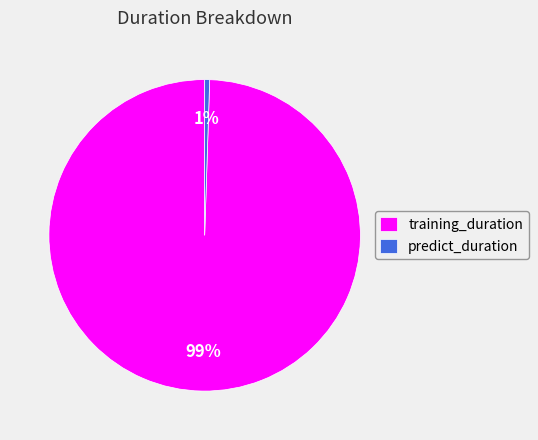

What is the largest slice in the pie chart?

training_duration